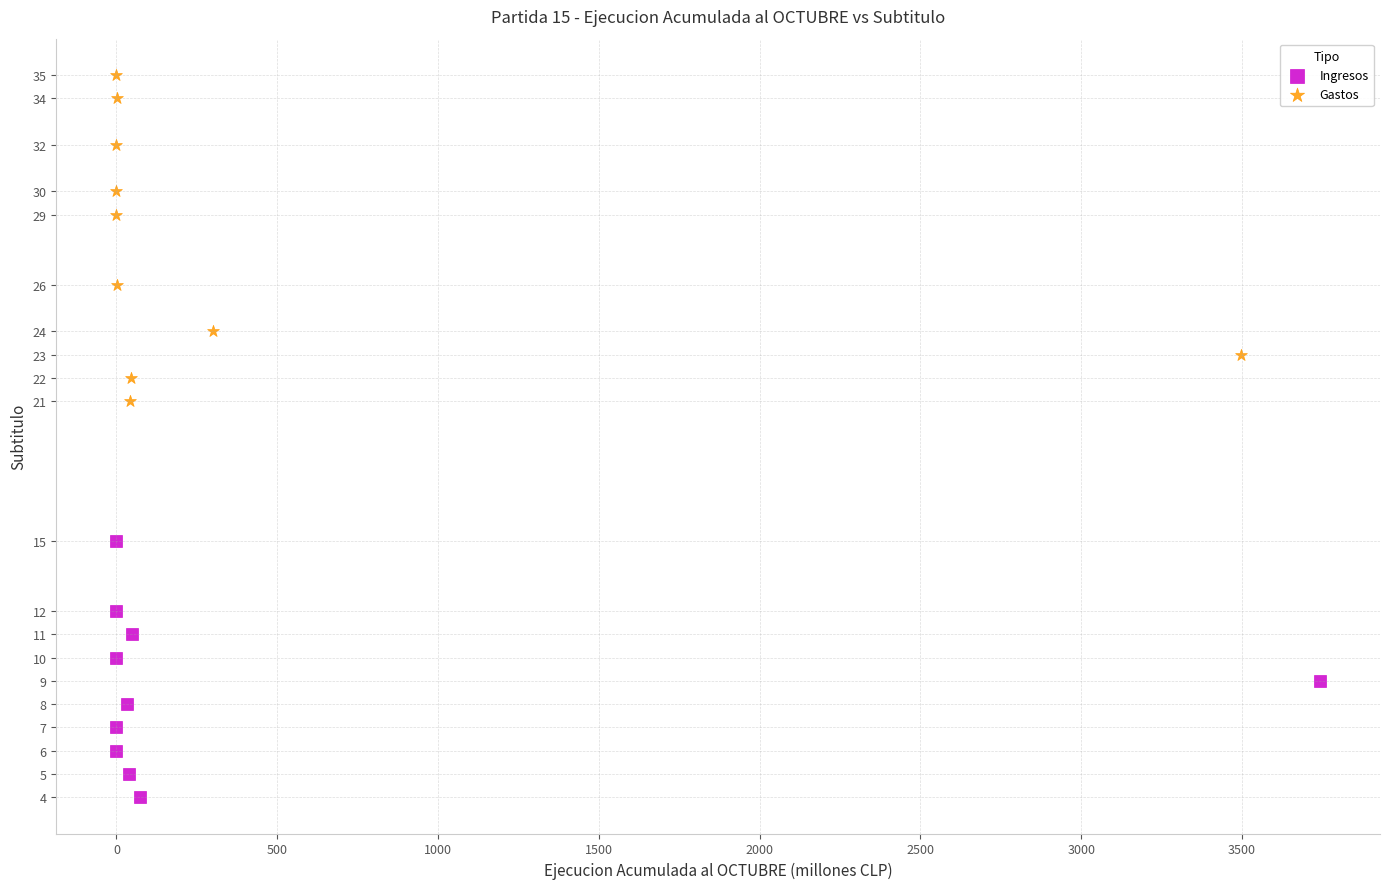

Which series reaches the minimum Y coordinate?

Ingresos